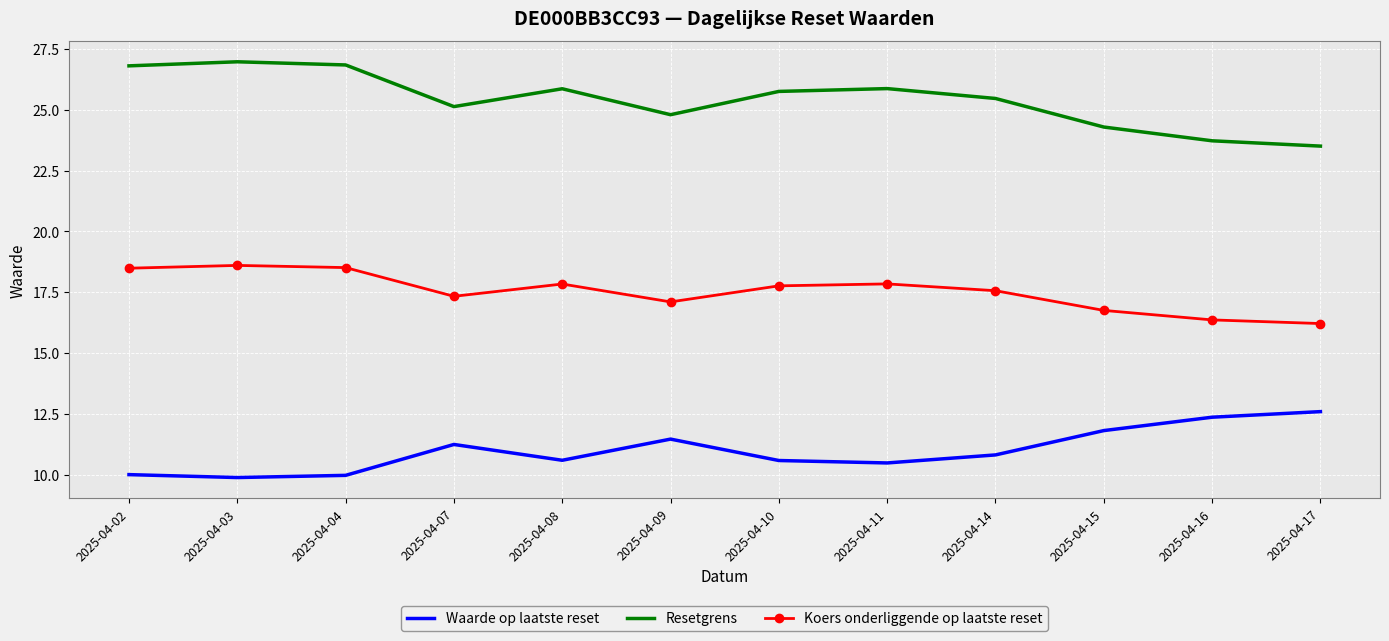

What is the difference between the second highest and second lowest values in the Resetgrens series?

3.1